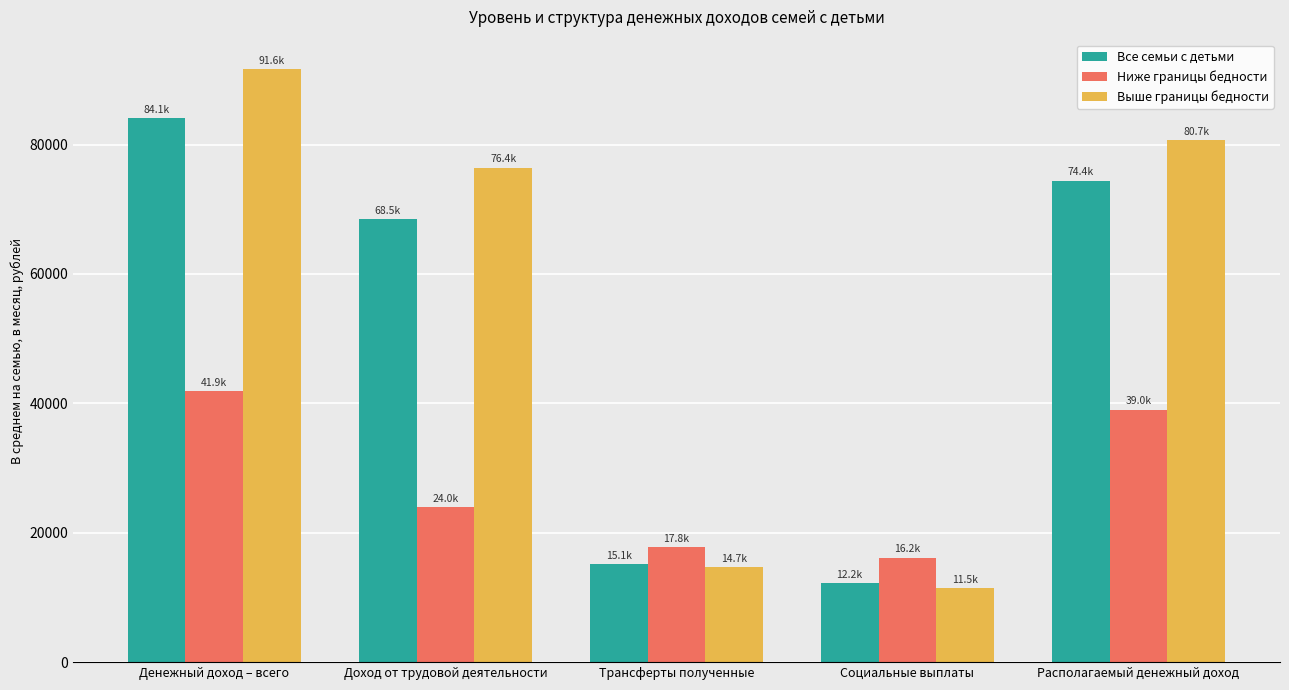

What is the value of the Все семьи с детьми bar at the 3rd from the left?

15145.0